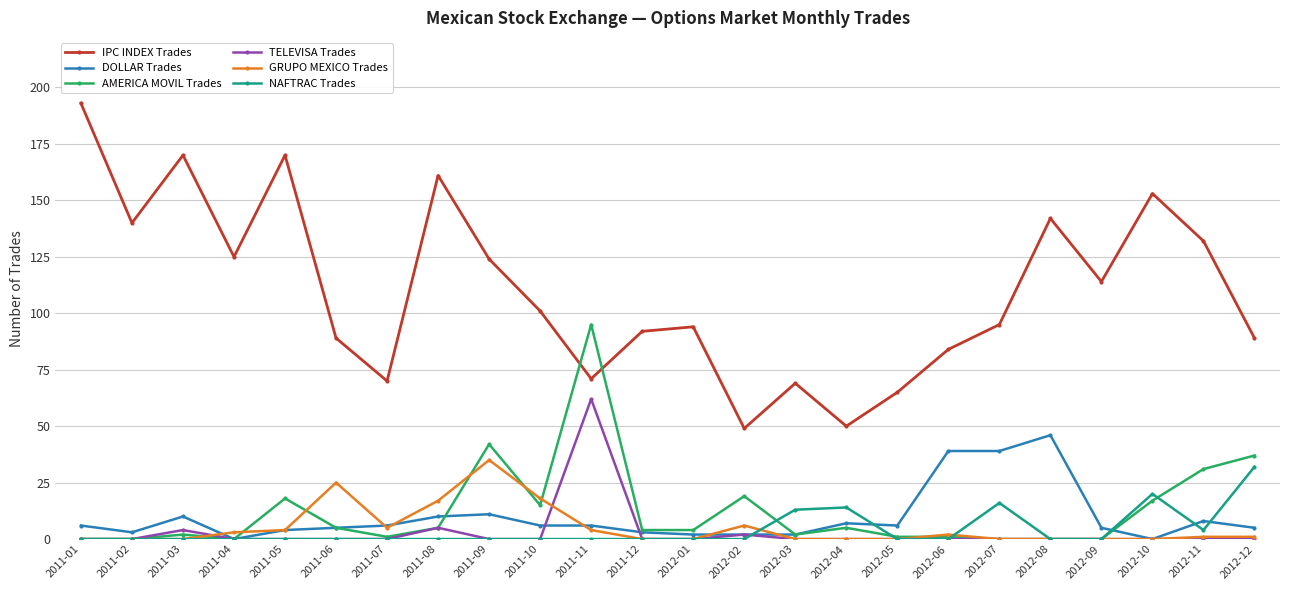

How many distinct data groups are displayed?

6